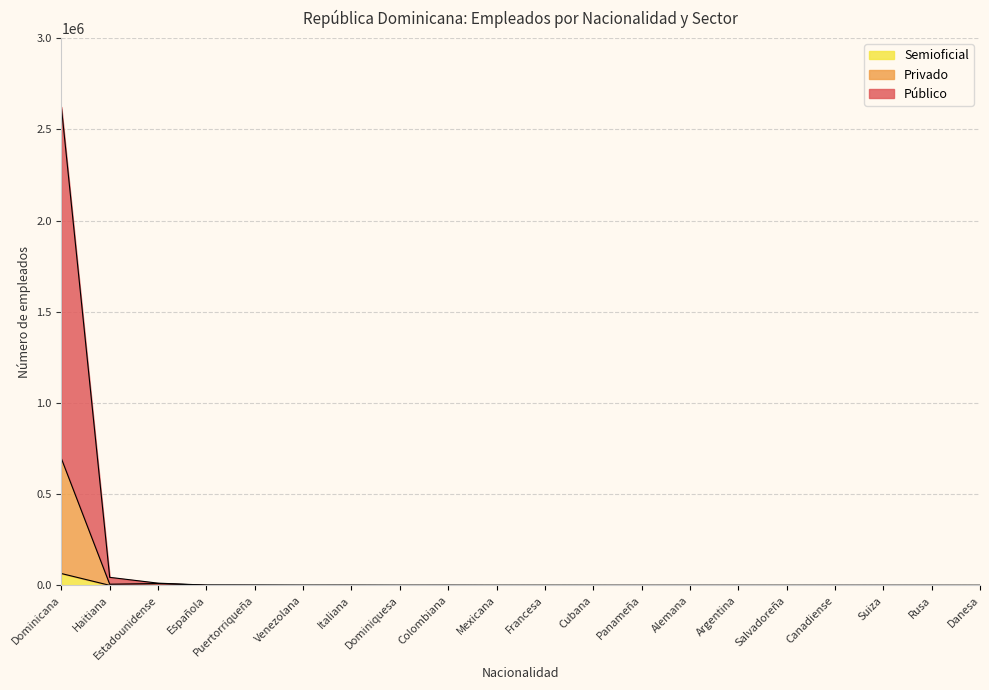

Which series has the widest spread of values?

Público